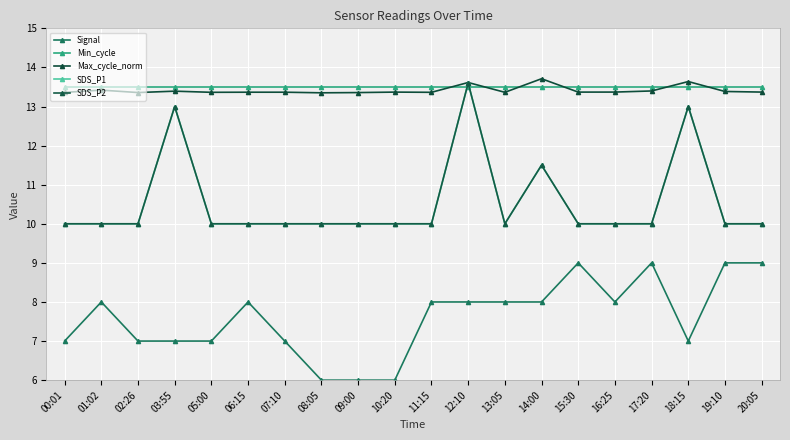

Is this an area chart (filled region under the line)?

No